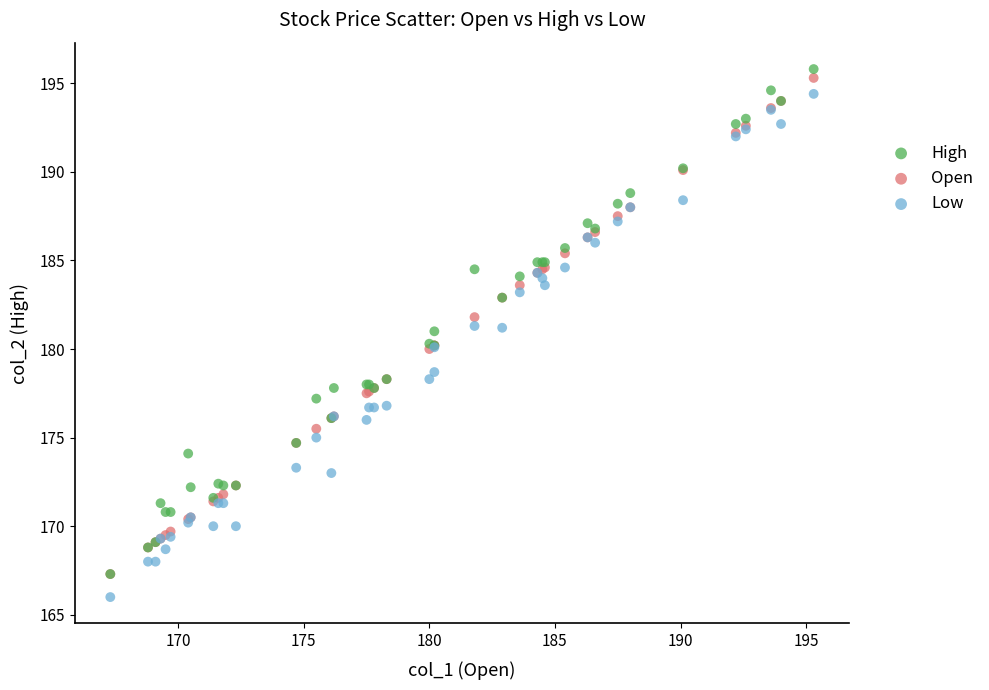

What are all the series names shown in the legend?

High, Open, Low